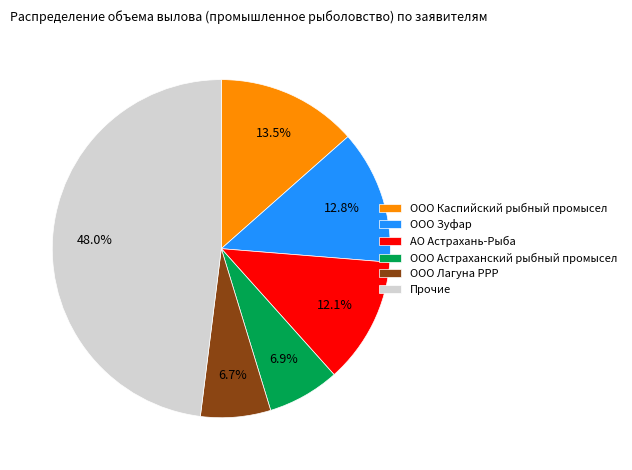

How many segments does this pie chart have?

6